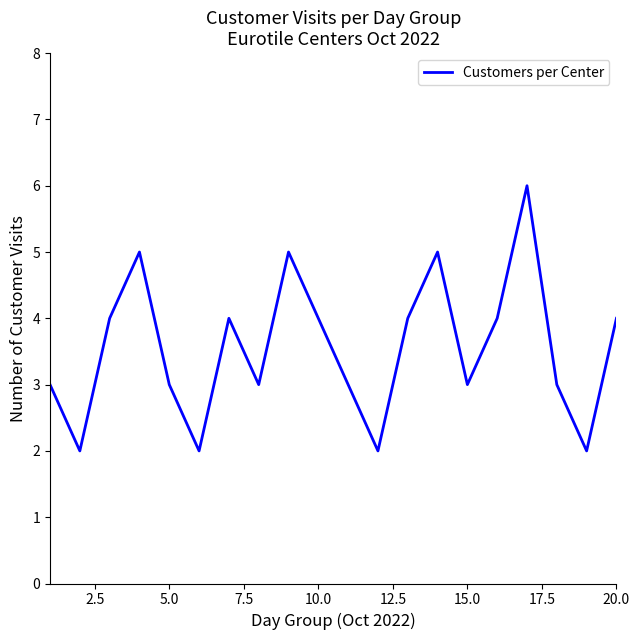

What is the difference between the maximum and minimum values?

4